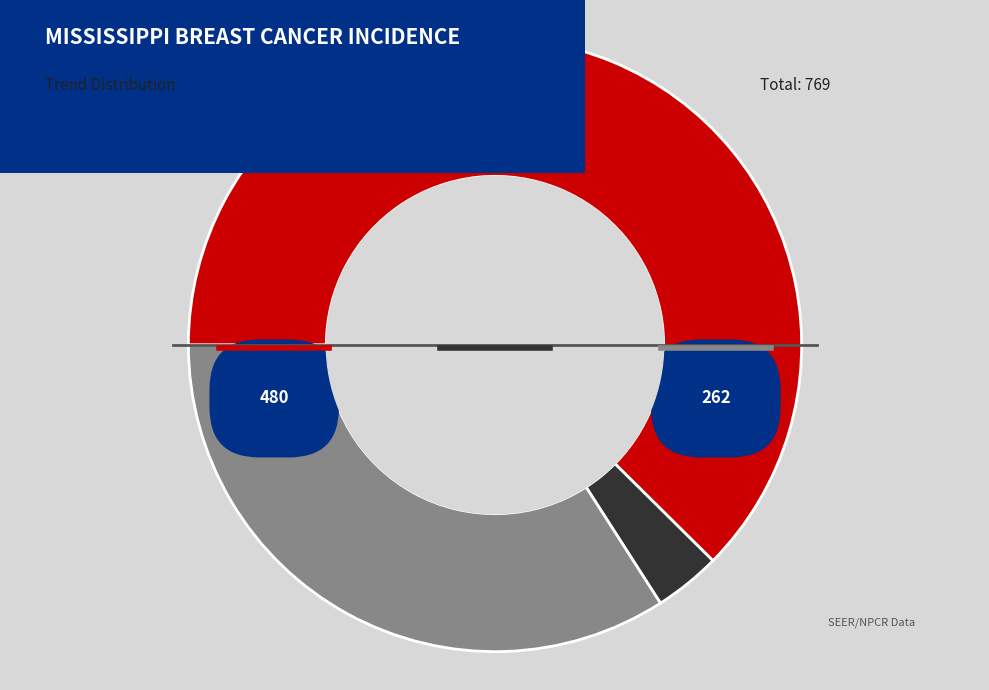

Is there a majority slice in this chart?

Yes